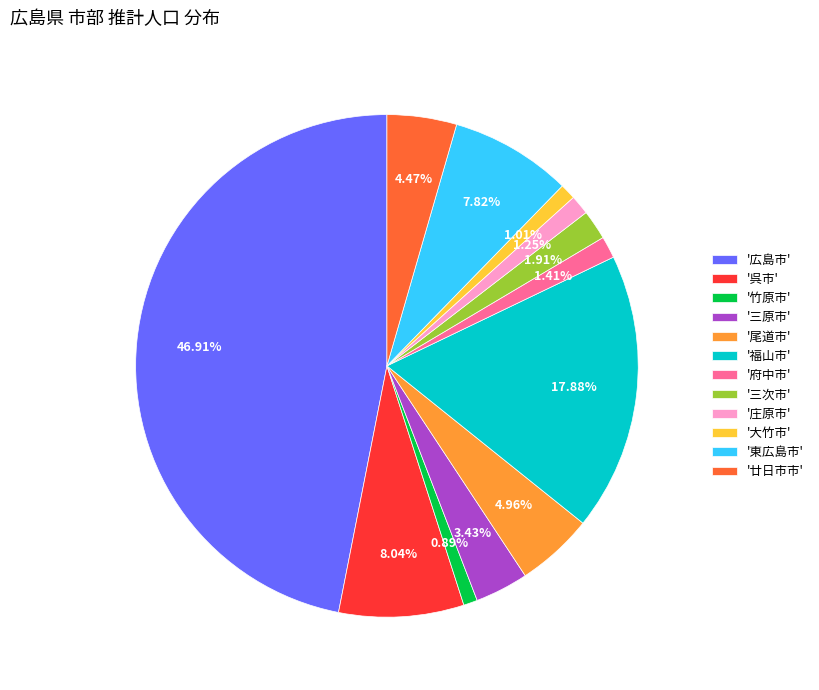

What is the largest slice in the pie chart?

'広島市'